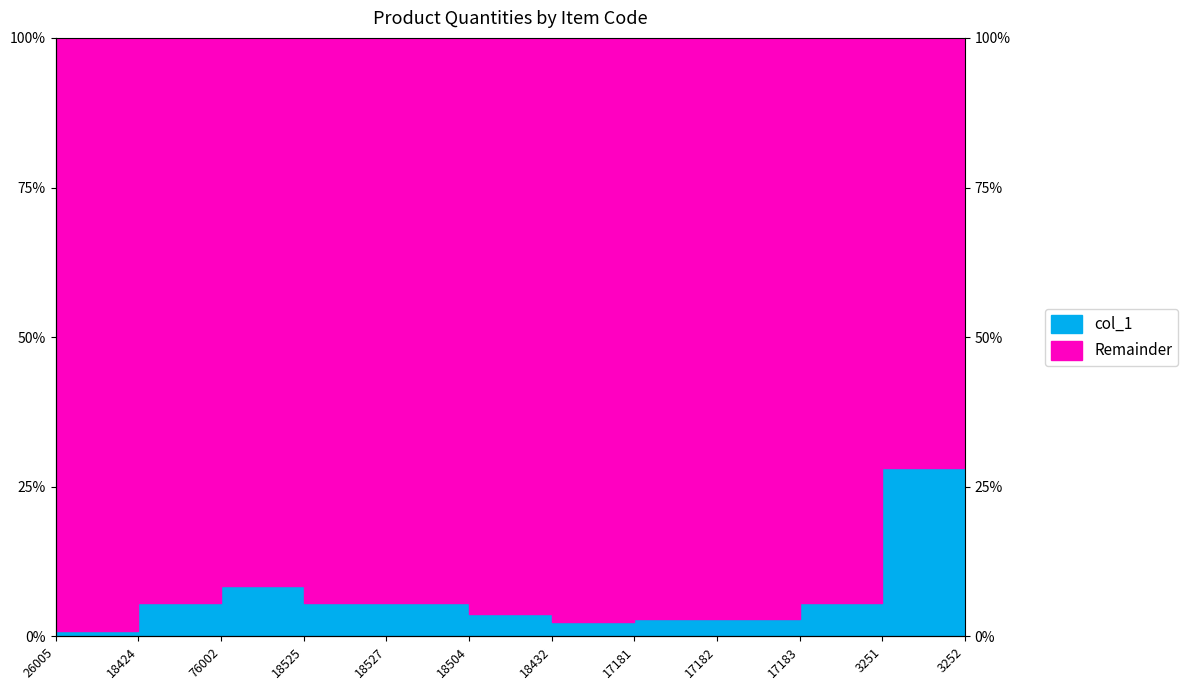

Reading left to right, extract all data points from this chart.

26005=0.0	18424=0.1	76002=0.1	18525=0.1	18527=0.1	18504=0.0	18432=0.0	17181=0.0	17182=0.0	17183=0.1	3251=0.3	3252=0.3